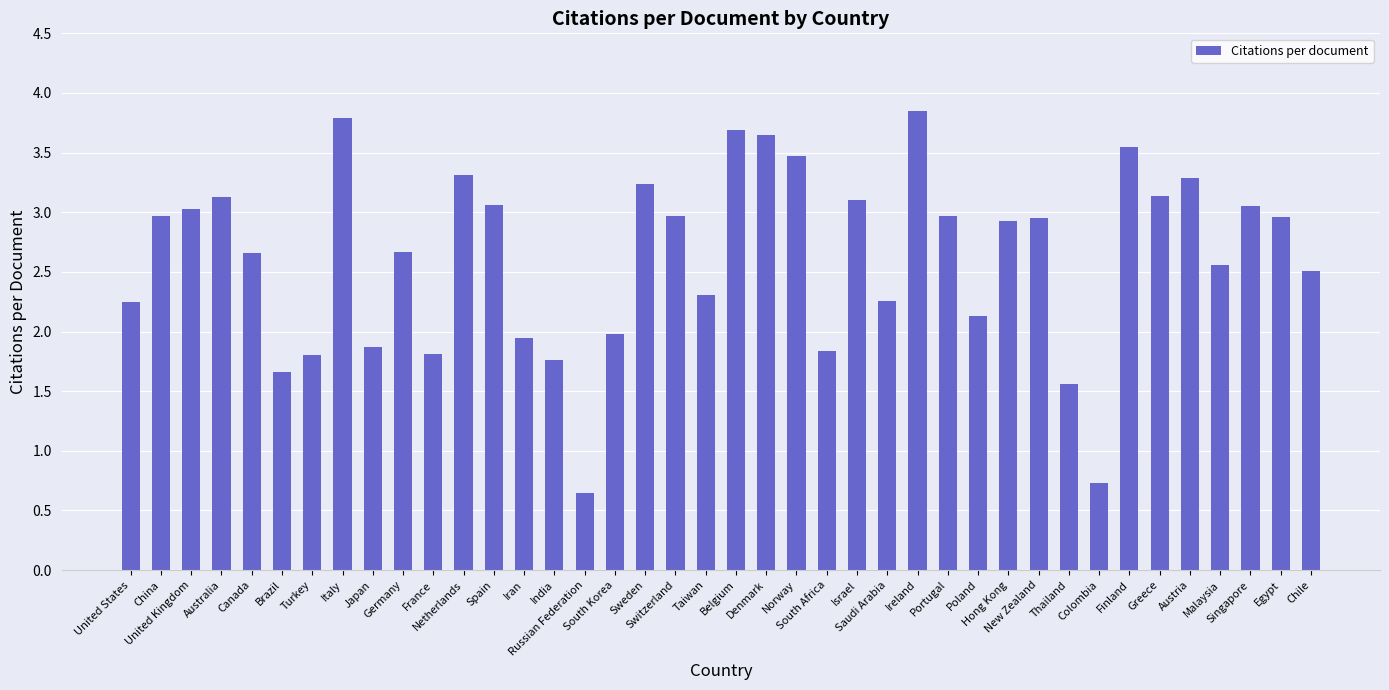

What is the value of the 20th bar from the left?

2.3